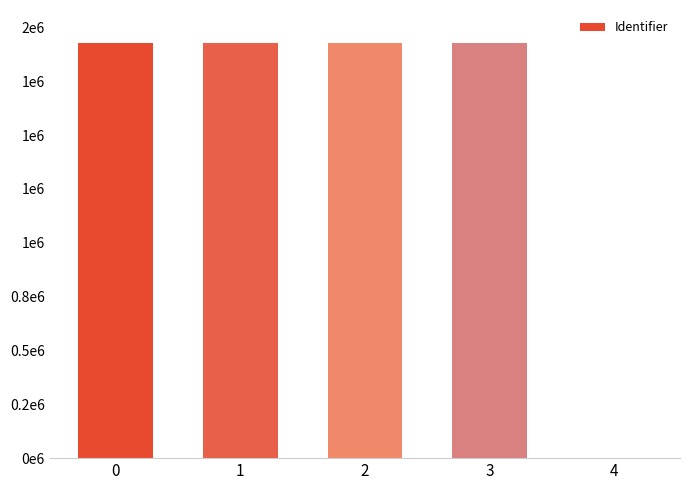

How many data points are less than 1926825?

2